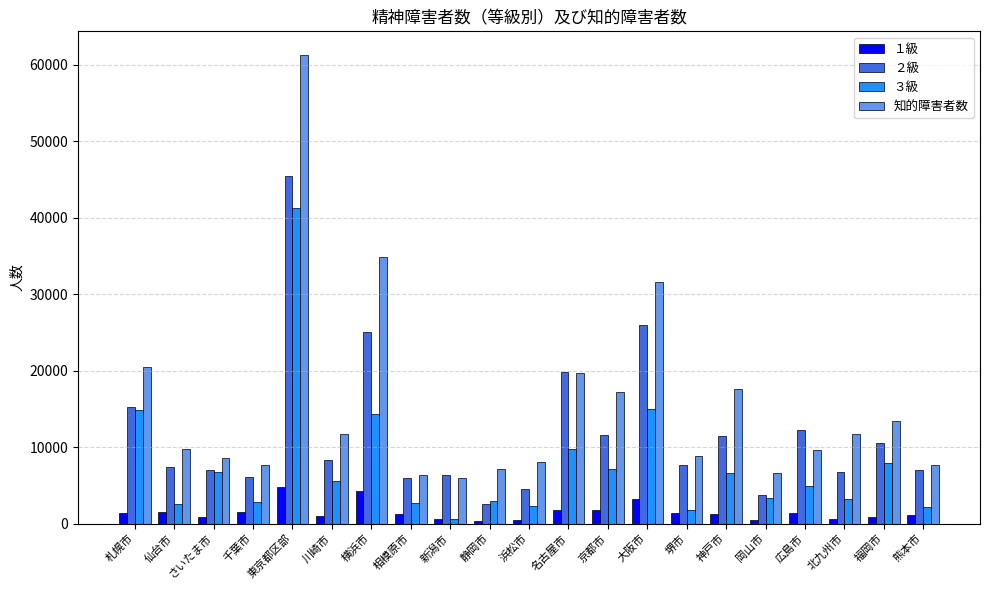

Does the chart contain stacked bars?

No